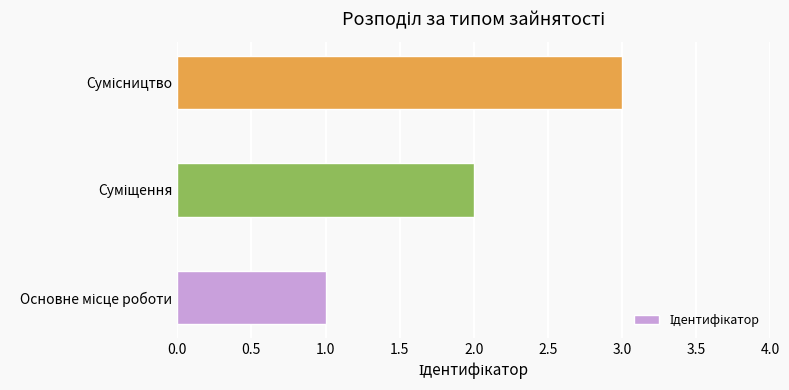

What is the greatest value displayed?

3